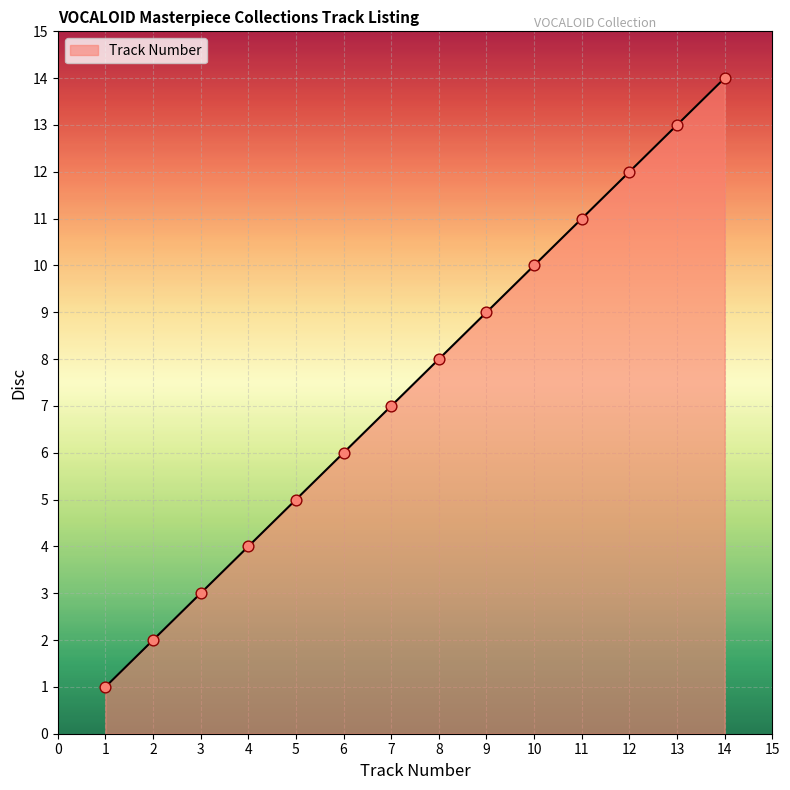

What is the ratio of the value at 4 to the value at 10?

0.4